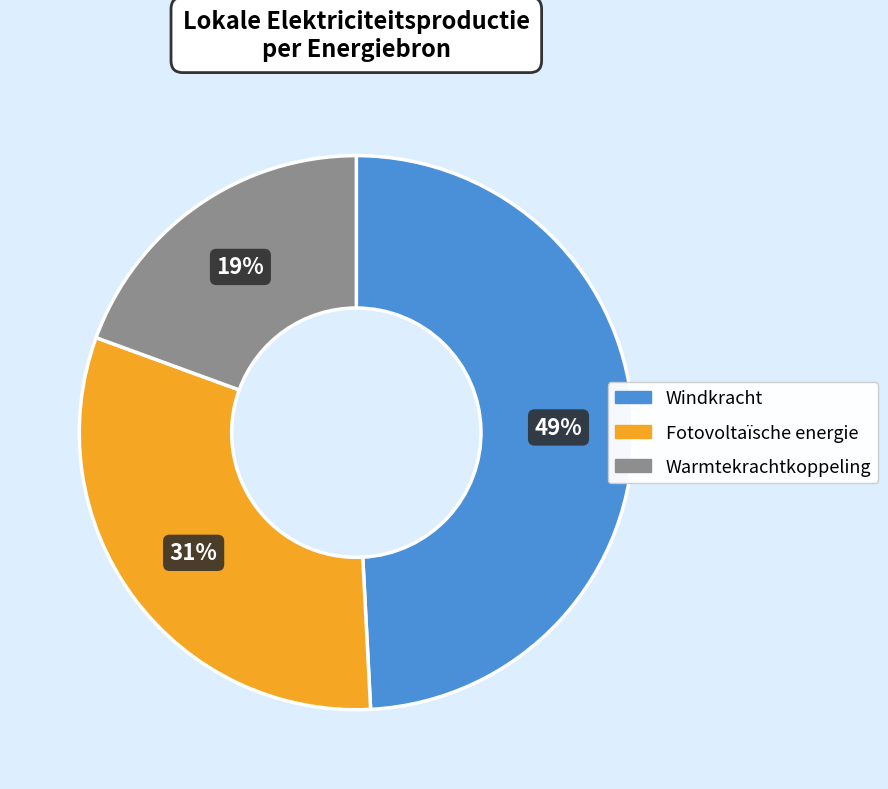

Does any single category account for the majority?

No